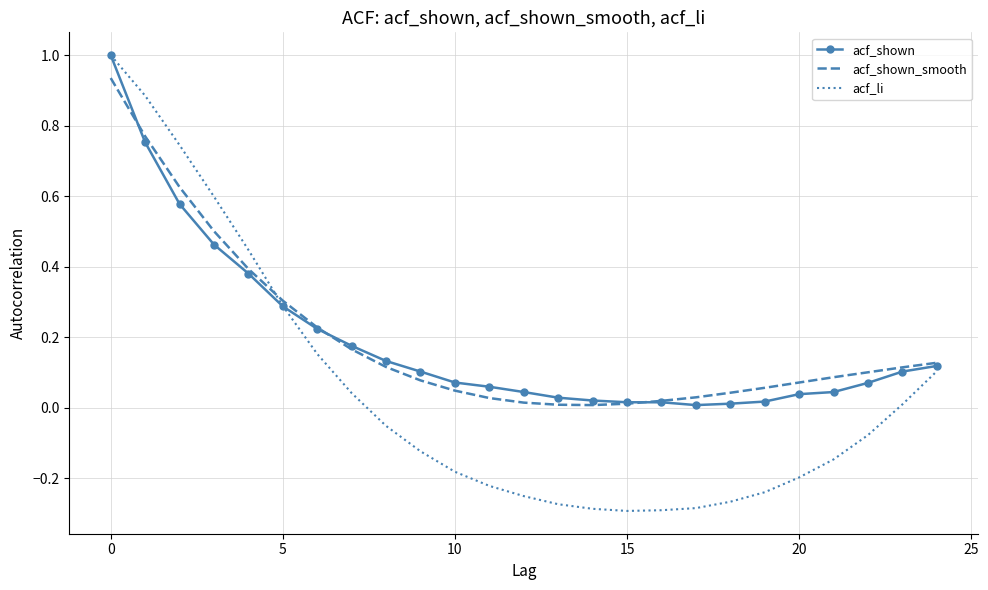

What is the greatest value displayed?

1.0